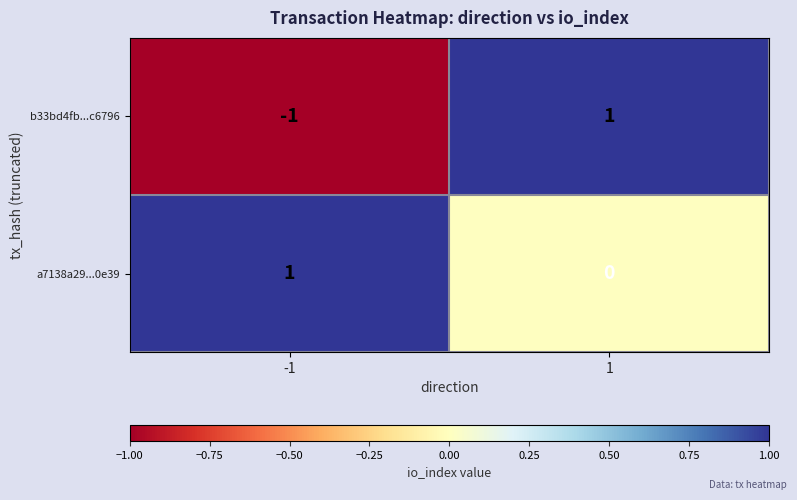

The value of b33bd4fb...c6796 at -1 is -1. True or false?

True